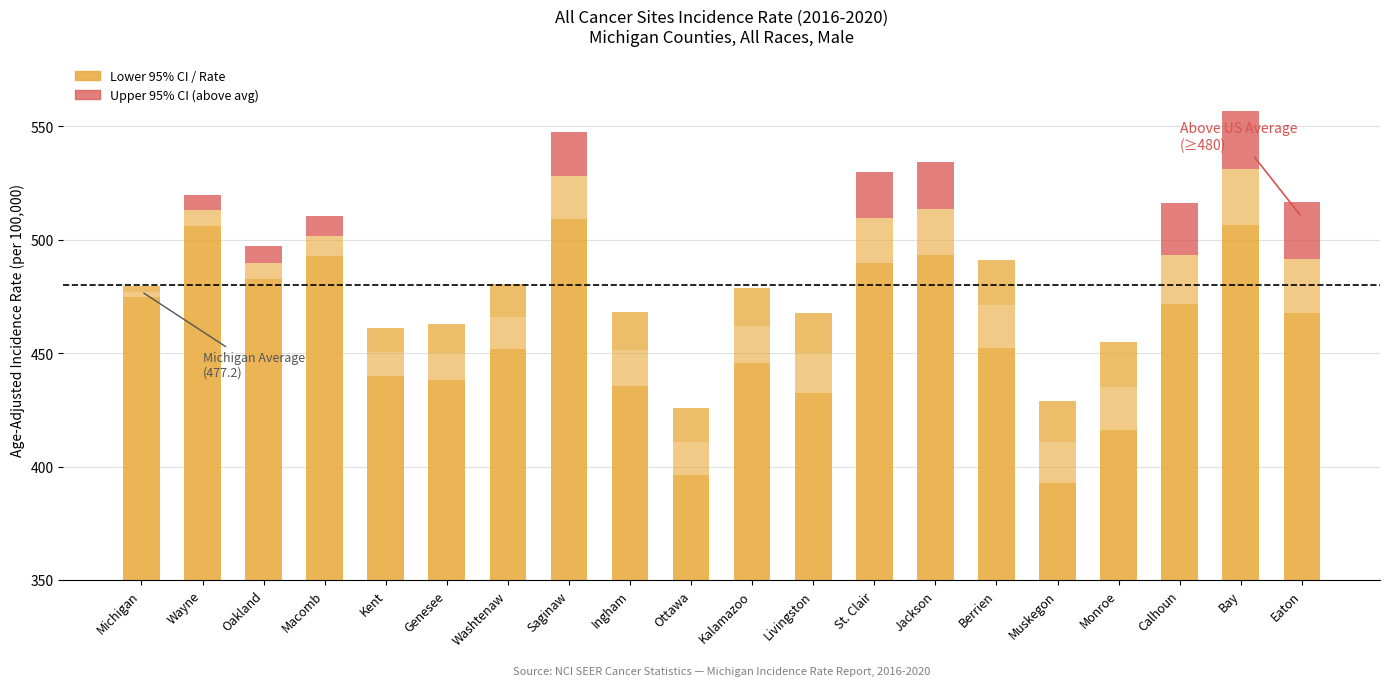

How many bars are there in total?

20